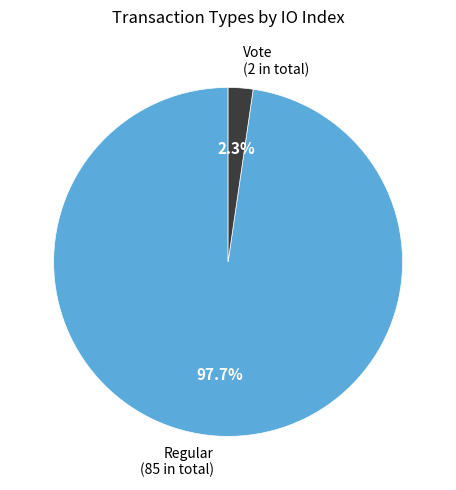

Is there a majority slice in this chart?

Yes